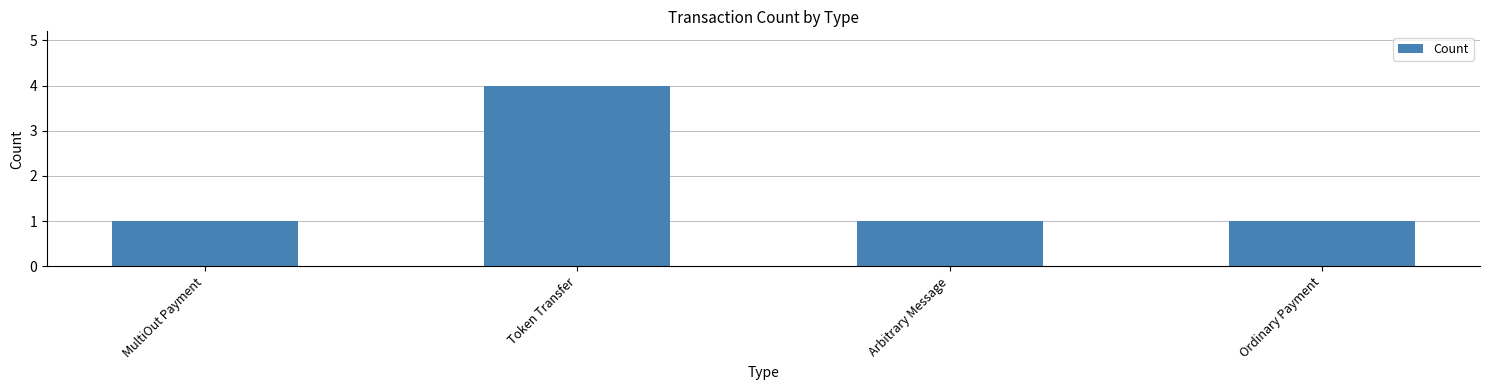

What is the sum of all values?

7